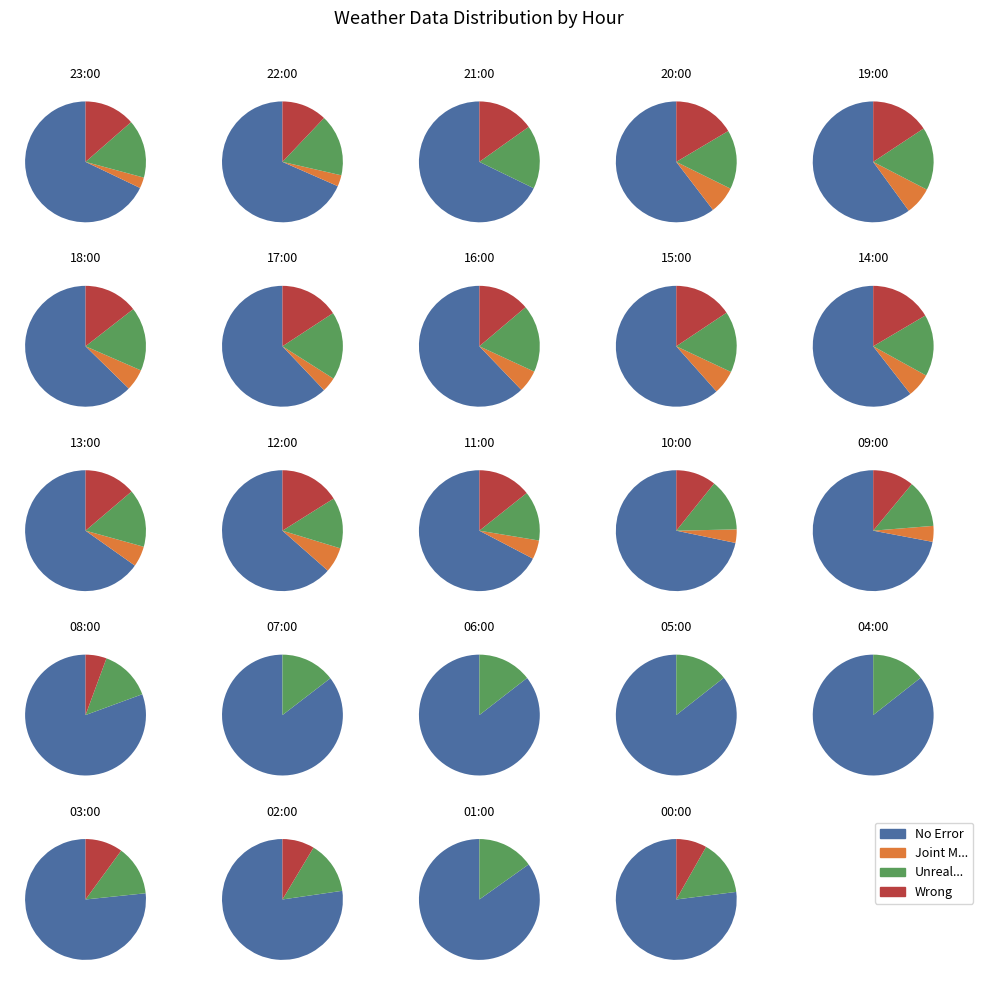

Rank the series at 21:00 from highest to lowest value.

No Error, Unrealistic, Wrong, Joint Missing